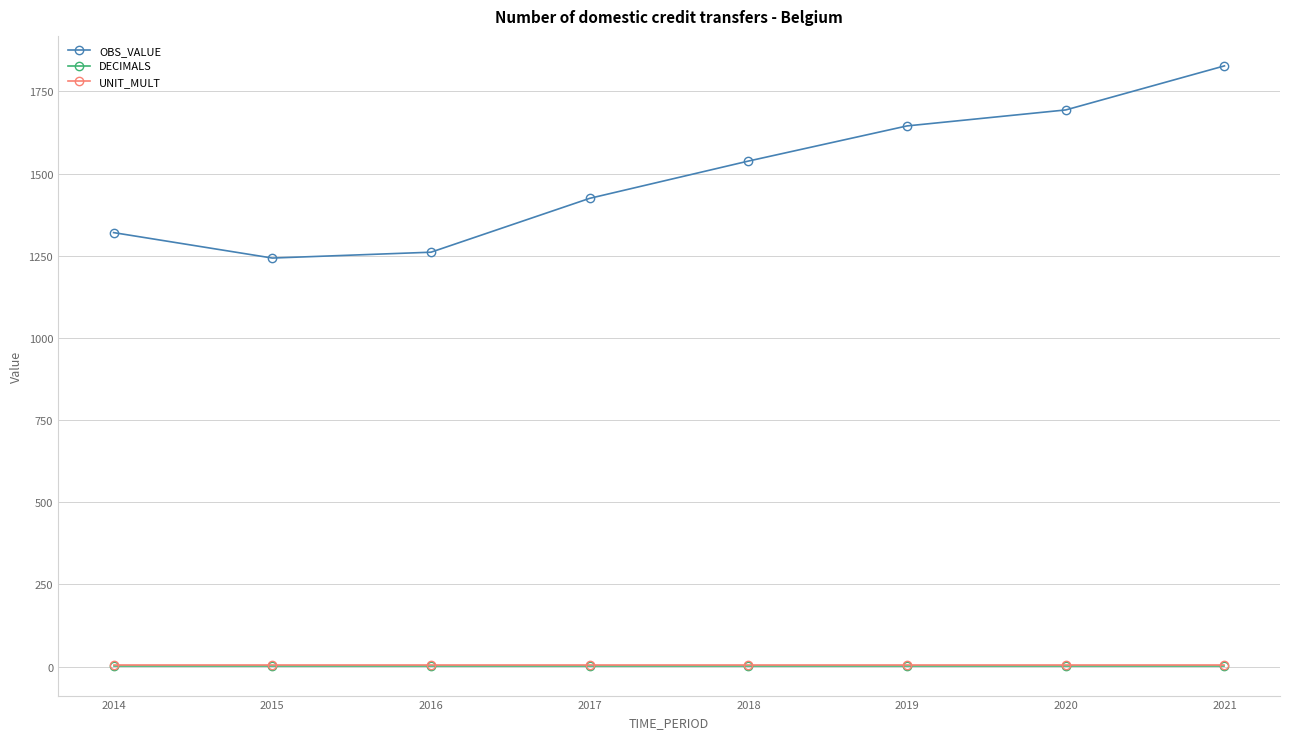

What are all the series names shown in the legend?

OBS_VALUE, DECIMALS, UNIT_MULT